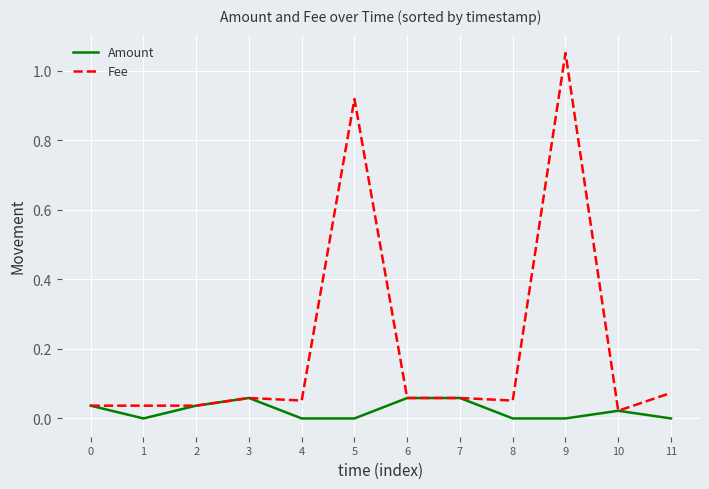

Which series has the widest spread of values?

Fee